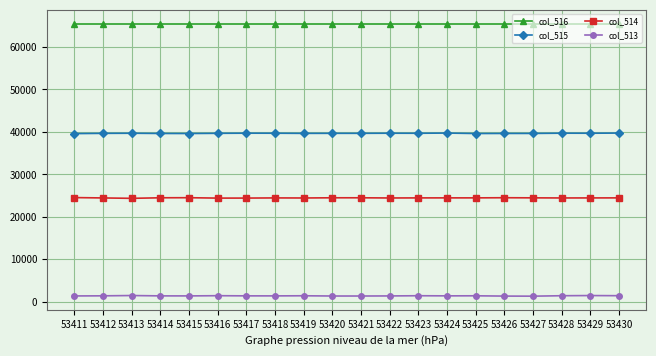

What is the difference between the highest and lowest values at 53413?

64059